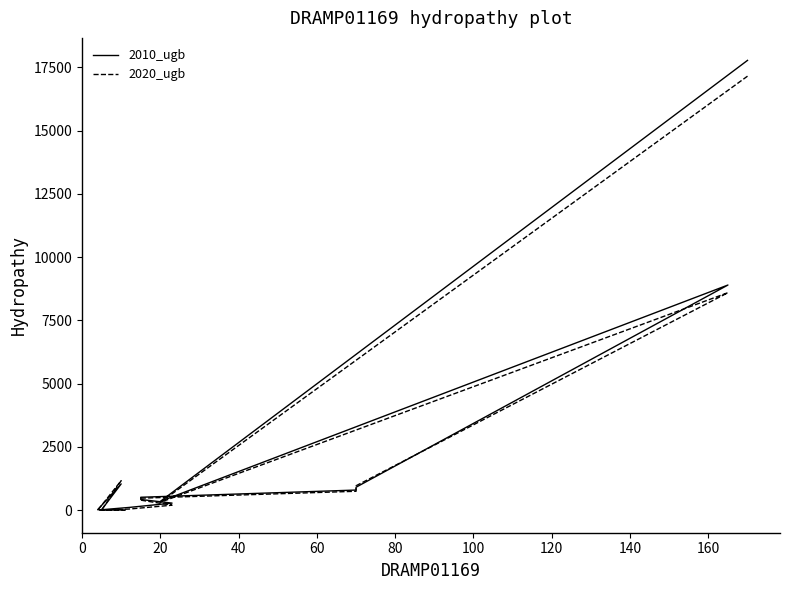

Reading left to right, what are all the values shown in this chart?

2010_ugb: 17772.1	349.4	8897.4	909.4	797.6	513.0	425.1	281.6	110.7	20.0	1040.6	21.8	7.3
2020_ugb: 17148.4	313.2	8595.0	966.7	749.2	476.2	399.6	199.4	46.8	6.0	1168.6	0.5	0.5